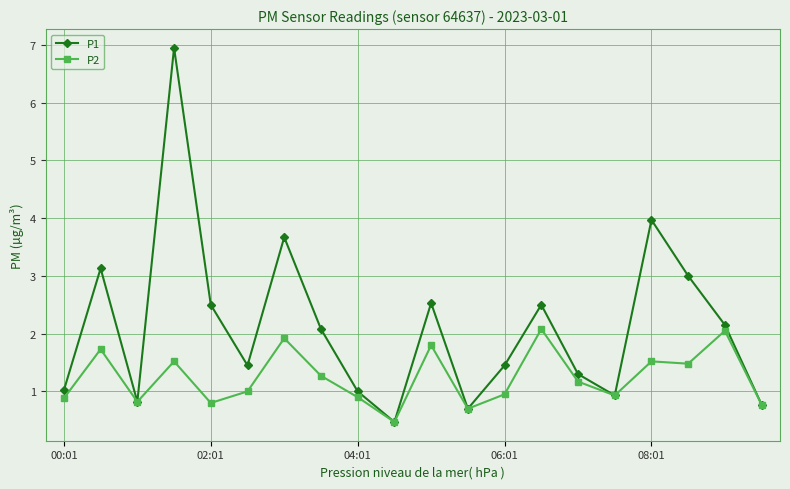

How many values in the P1 series are below 2?

10